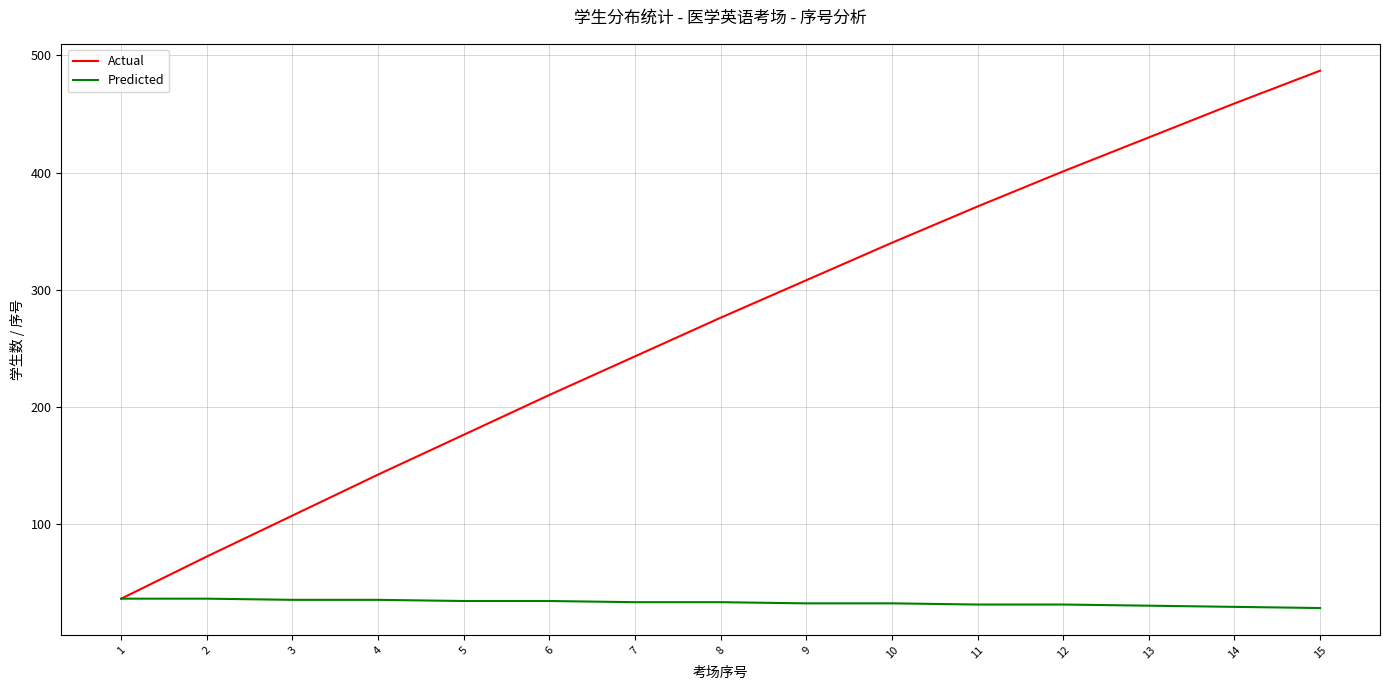

What are all the series names shown in the legend?

Actual, Predicted